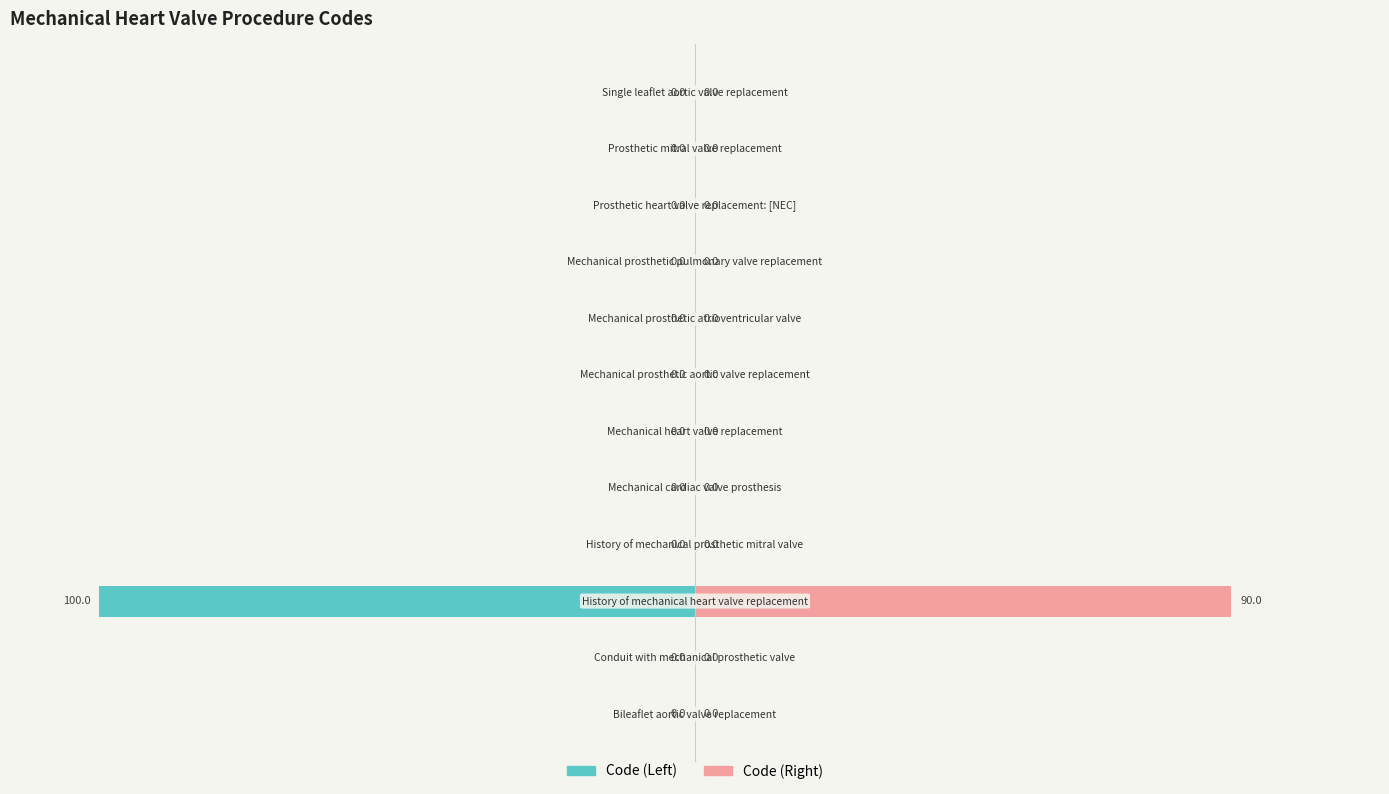

The Code (Right) series shows 0.0 at 10. True or false?

True